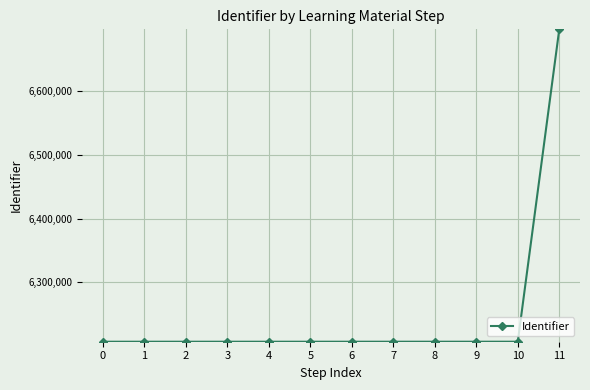

Is it true that the value at 1 is 6206294?

True